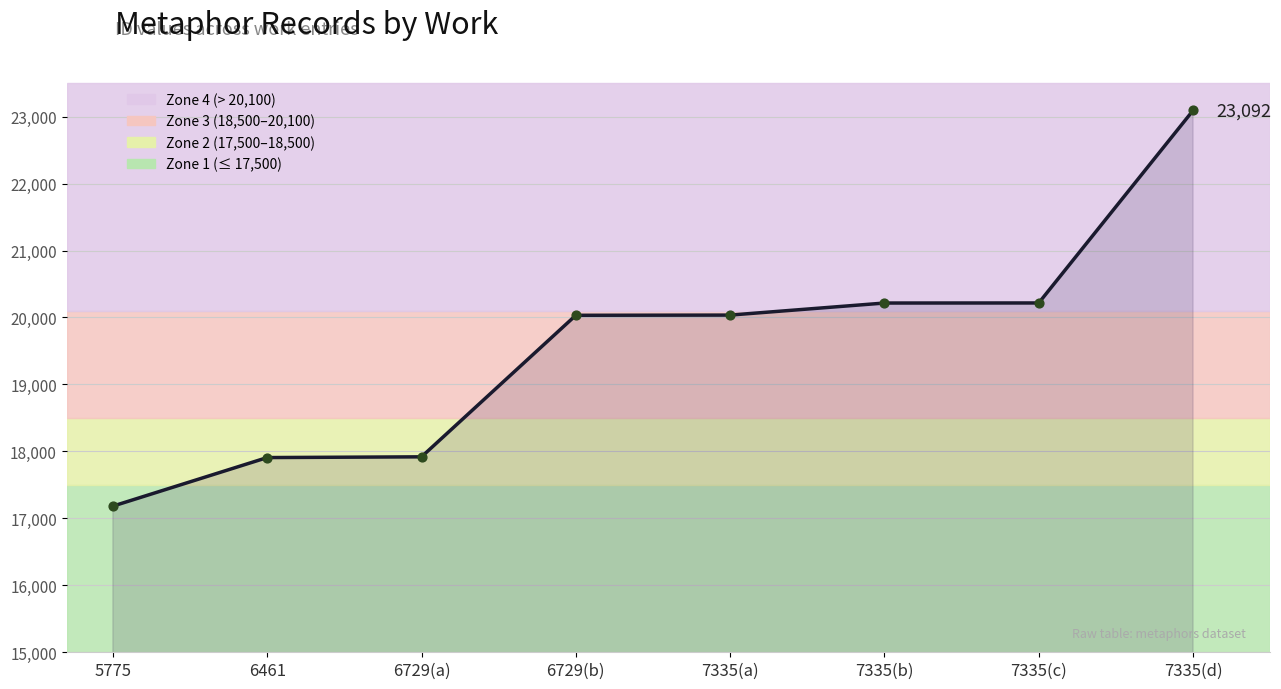

Which has a higher value, 5775 or 6729(b)?

6729(b)